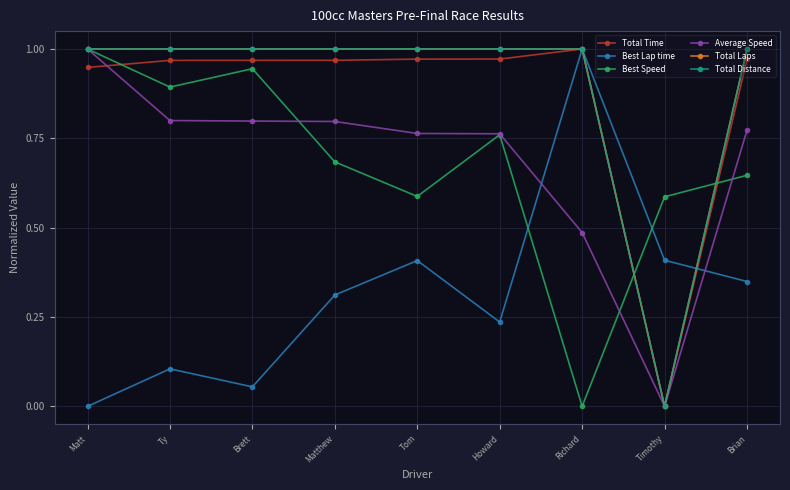

What value does the Total Laps series have at Matthew?

1.0